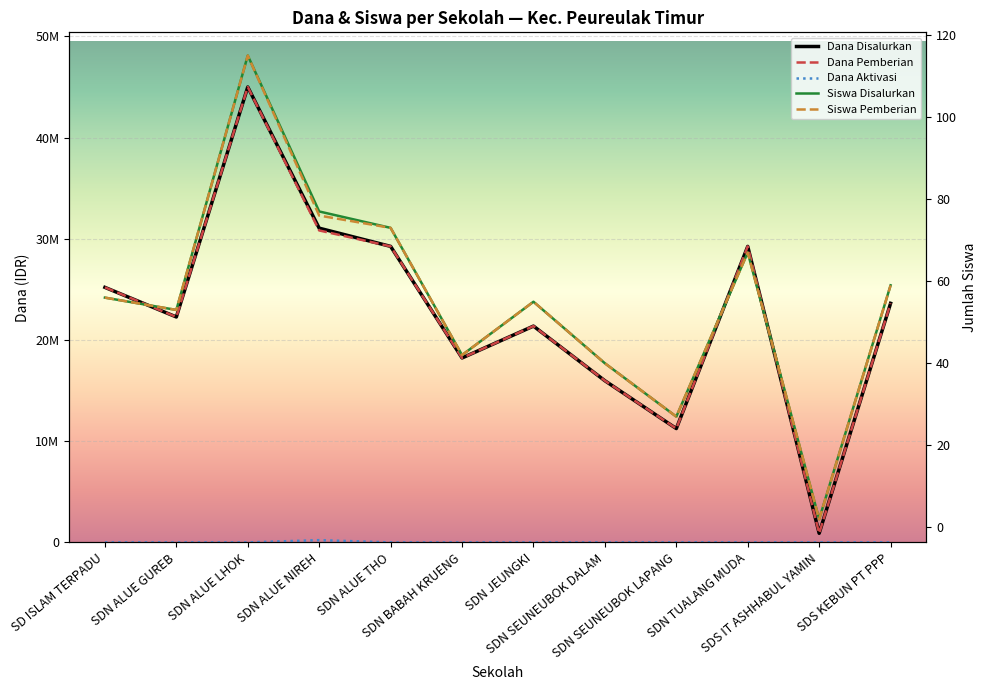

True or false: Dana Aktivasi and Dana Disalurkan intersect in this chart.

False